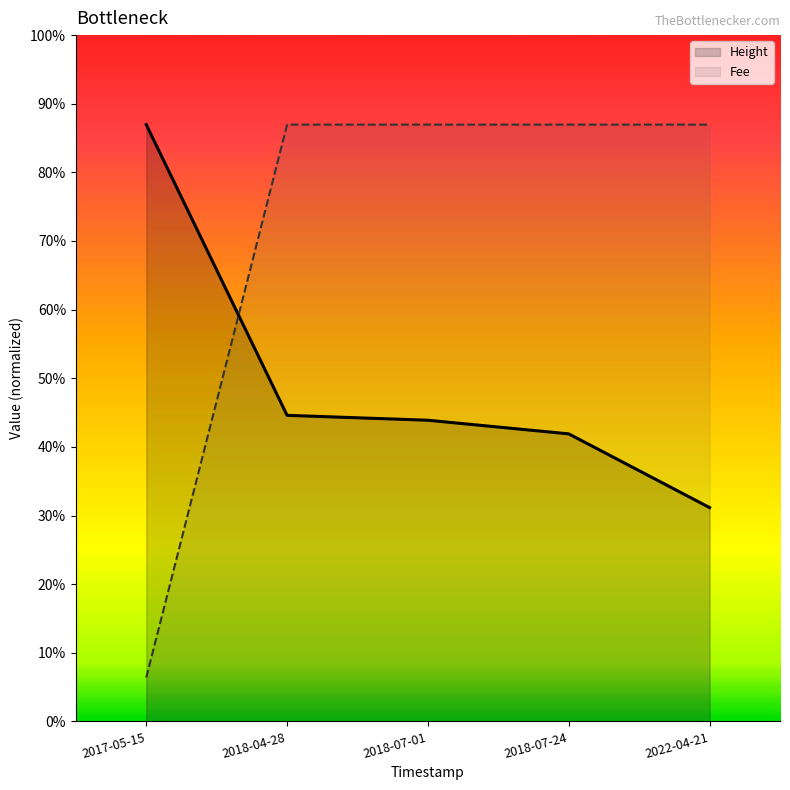

Reading left to right, what are all the values shown in this chart?

Height: 0.9	0.4	0.4	0.4	0.3
Fee: 0.1	0.9	0.9	0.9	0.9